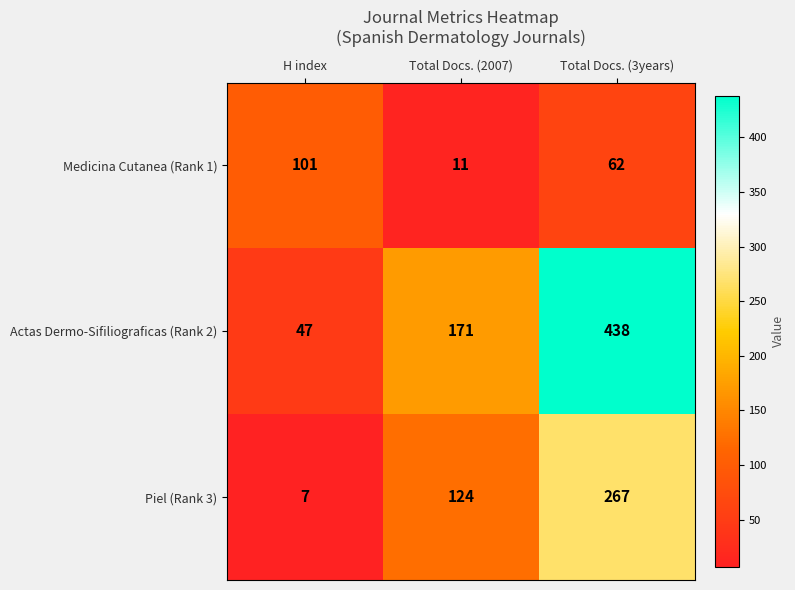

What is the spread (max minus min) of values at H index?

94